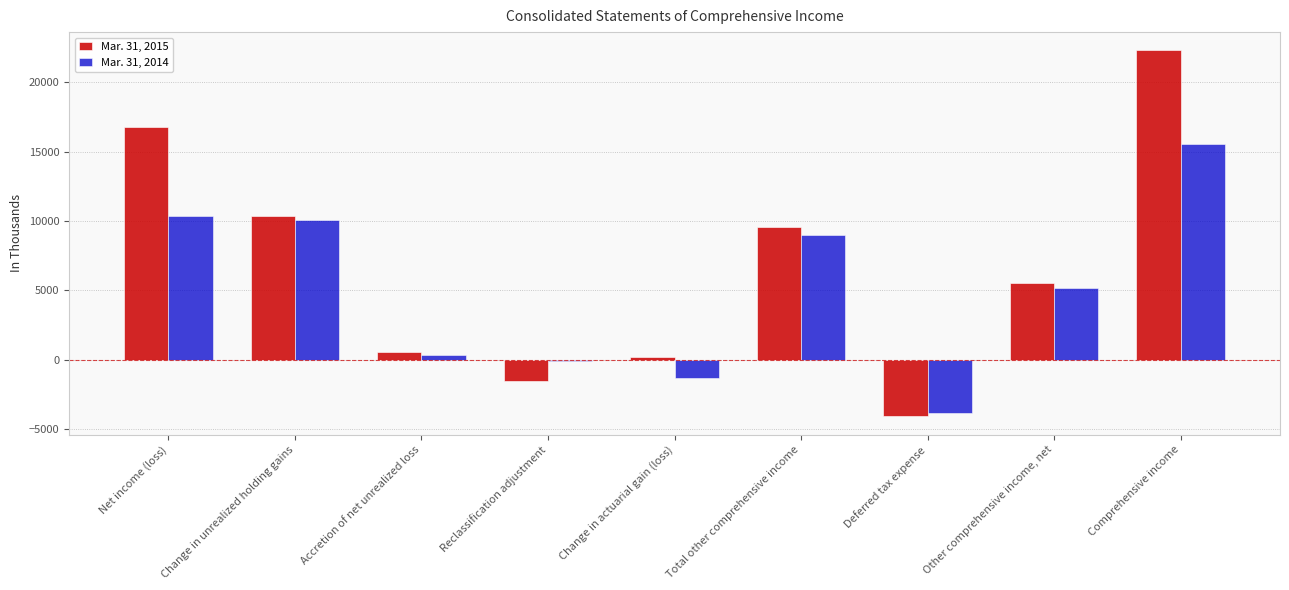

Reading right to left, extract all data points from this chart.

Mar. 31, 2015: 22290	5512	-4074	9586	203	-1534	539	10378	16778
Mar. 31, 2014: 15512	5180	-3829	9009	-1301	-60	313	10057	10332